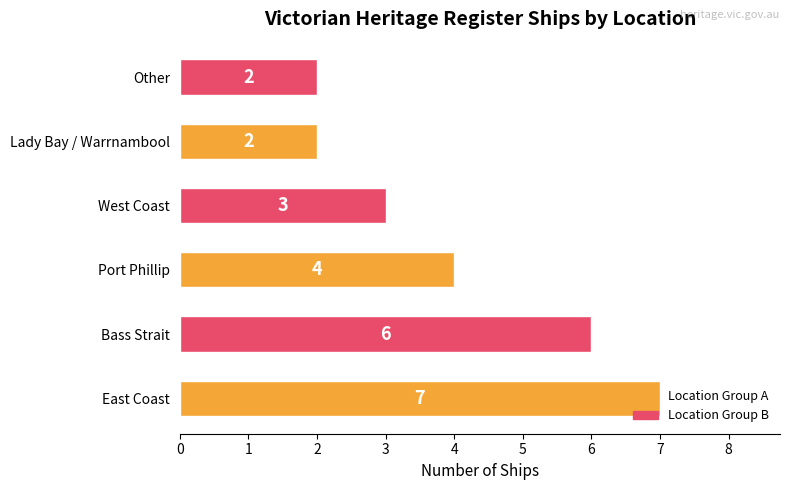

The chart shows a value of 3 at Other. True or false?

False